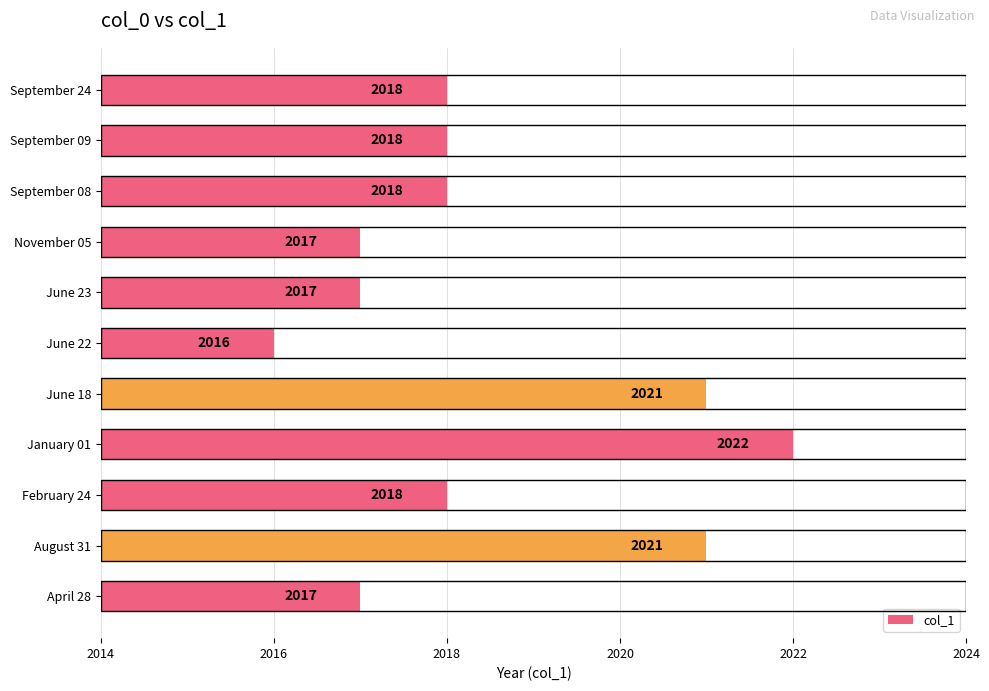

True or false: the data shows 2017 at June 23.

True